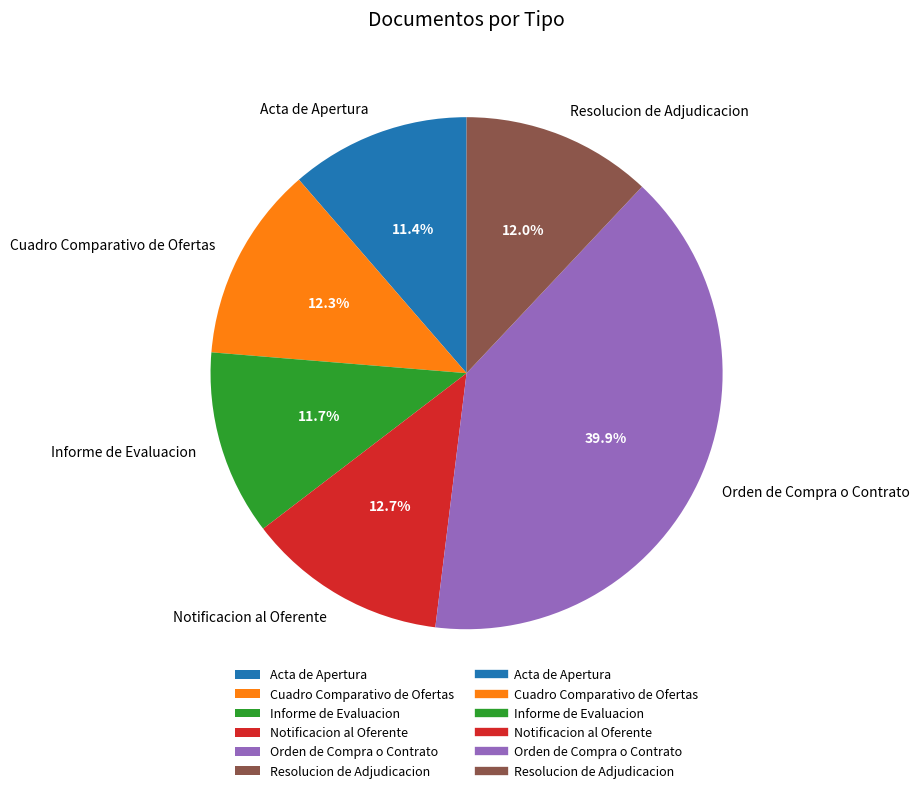

What is the largest slice in the pie chart?

Orden de Compra o Contrato